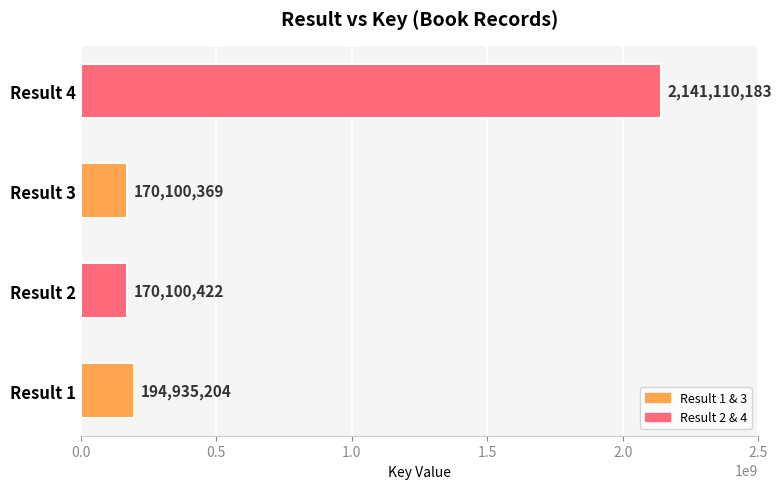

How many categories are shown in the chart?

4